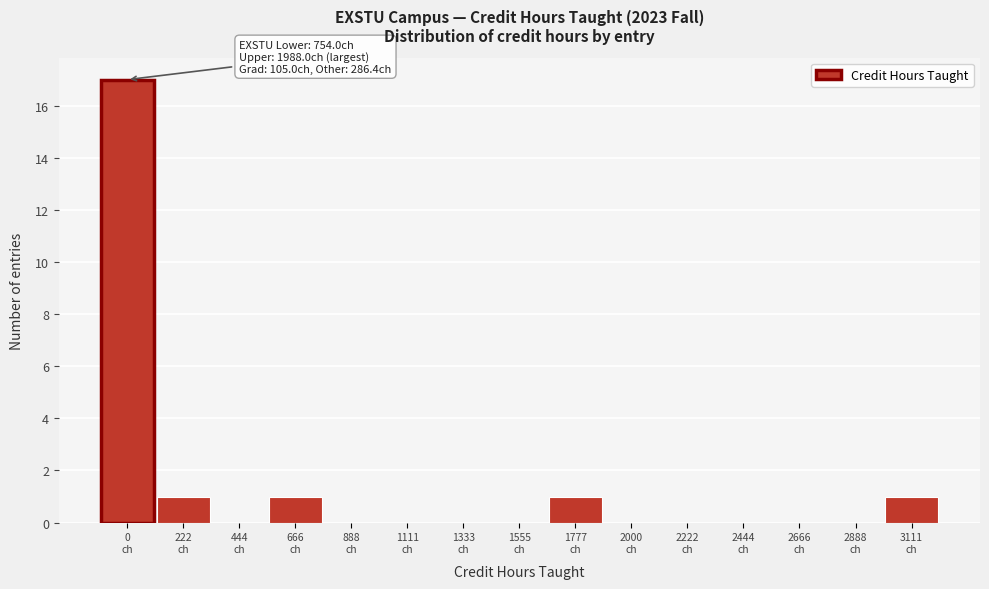

What is the maximum value shown in the chart?

17